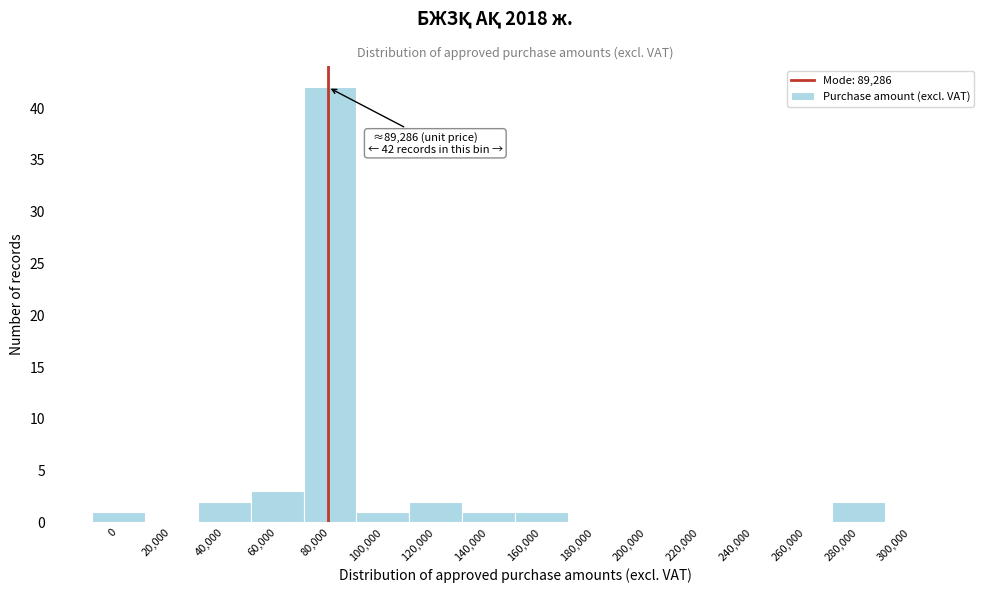

Reading left to right, list all the values displayed in this chart.

0=1	20,000=0	40,000=2	60,000=3	80,000=42	100,000=1	120,000=2	140,000=1	160,000=1	180,000=0	200,000=0	220,000=0	240,000=0	260,000=0	280,000=2	300,000=0